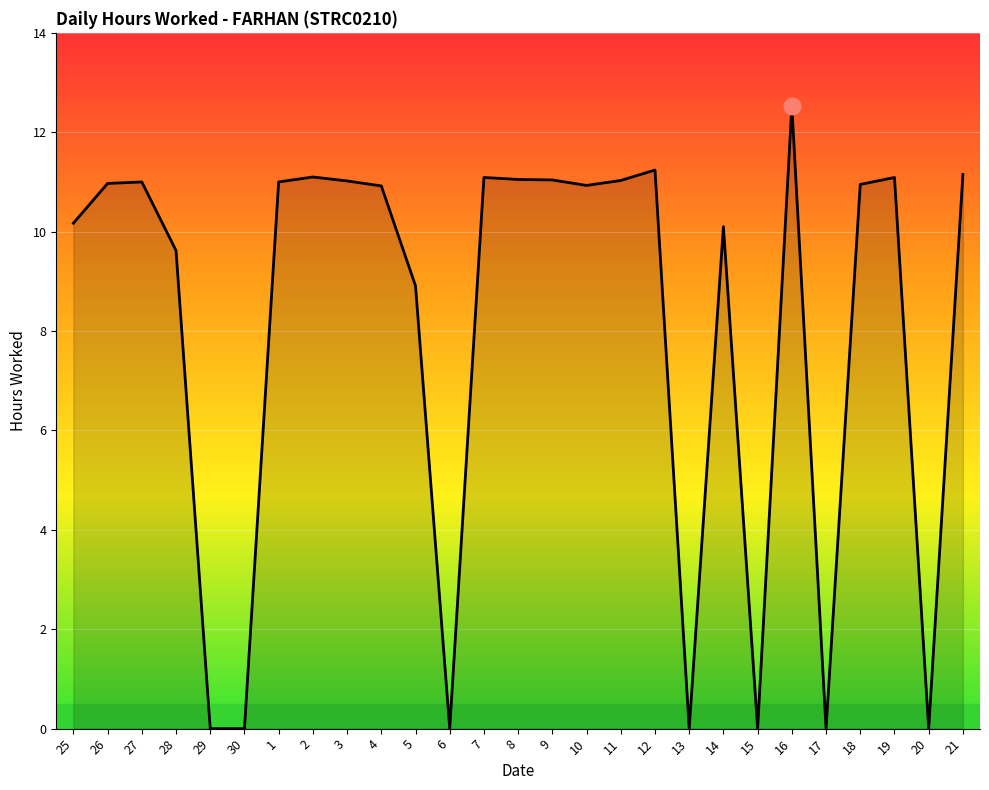

Is it true that the value at 6 is 7.8?

False